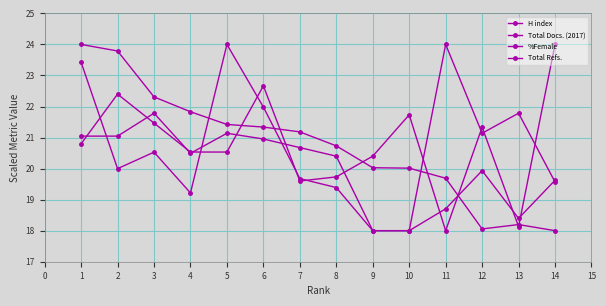

How many values in the Total Docs. (2017) series are below 20?

4